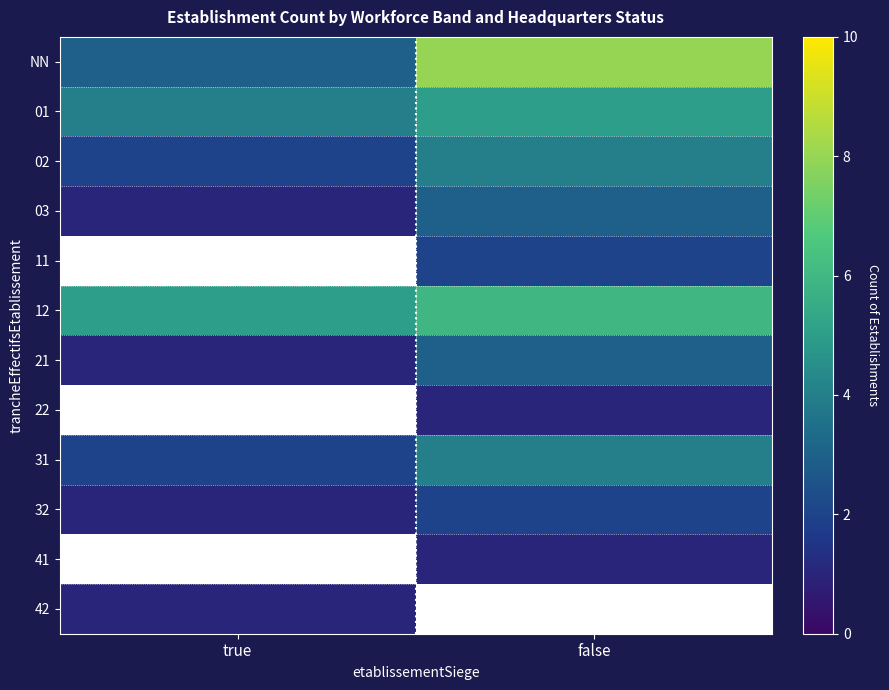

What is the smallest value displayed?

1.0